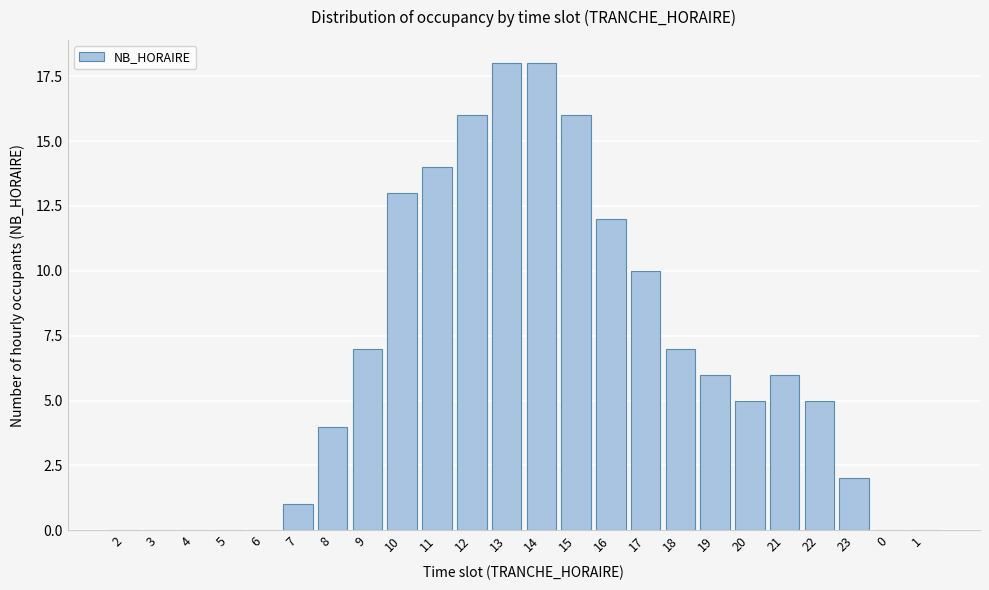

Reading left to right, list all the values displayed in this chart.

2=0	3=0	4=0	5=0	6=0	7=1	8=4	9=7	10=13	11=14	12=16	13=18	14=18	15=16	16=12	17=10	18=7	19=6	20=5	21=6	22=5	23=2	0=0	1=0